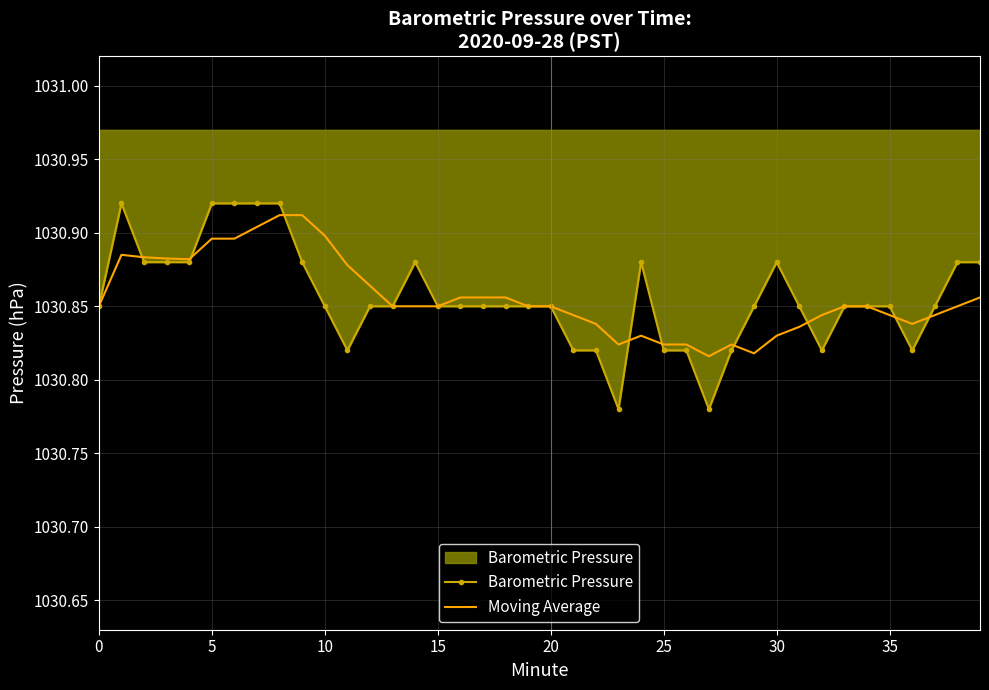

What is the smallest value displayed?

1030.8